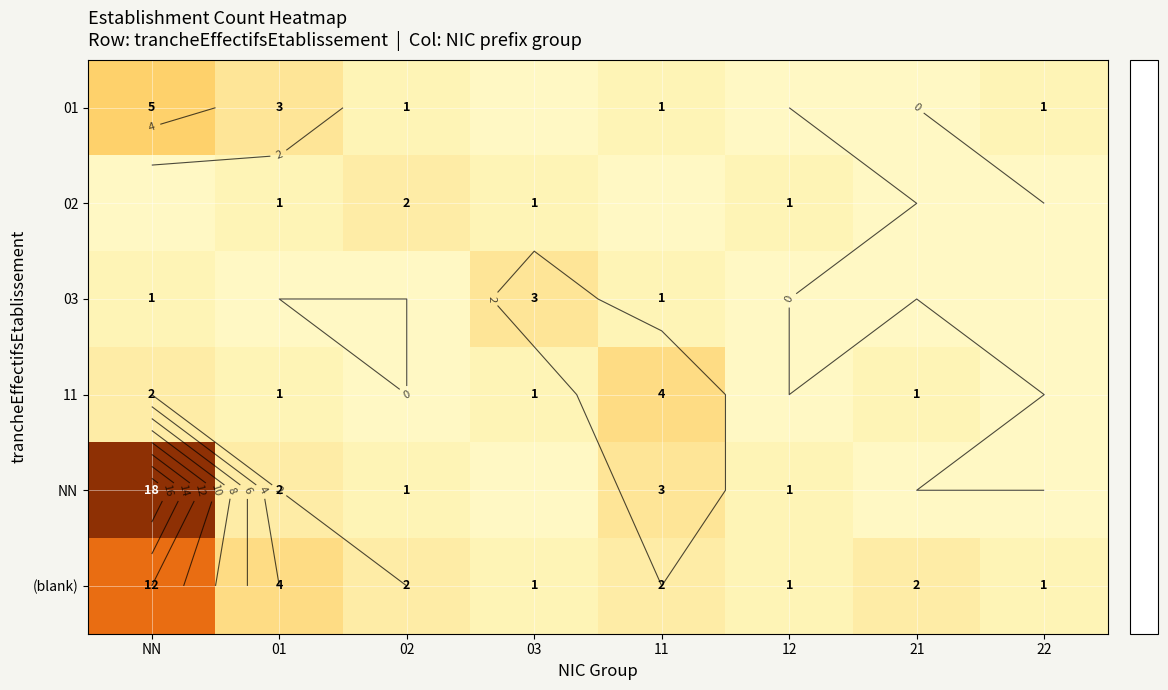

The 11 series shows 2 at 01. True or false?

False